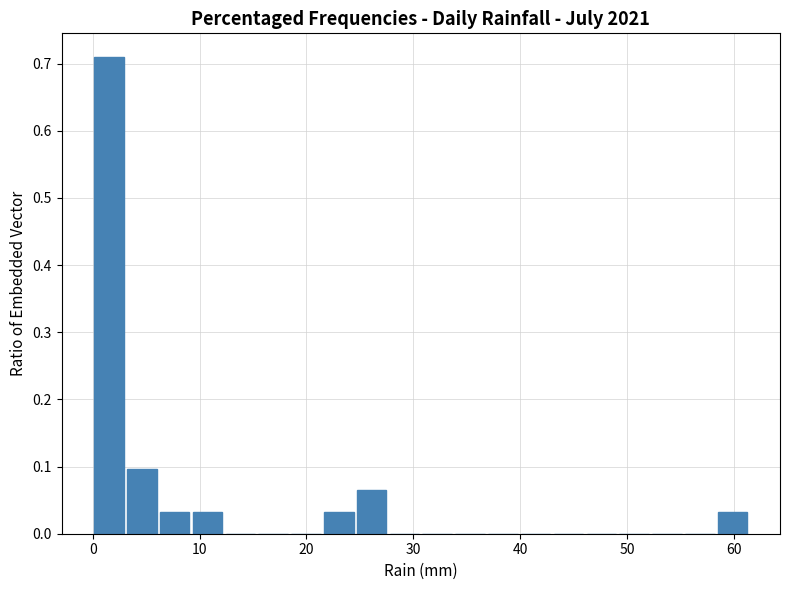

Around what value on the x-axis is the tallest bar? Give the approximate position of its centre, as read against the axis.

2